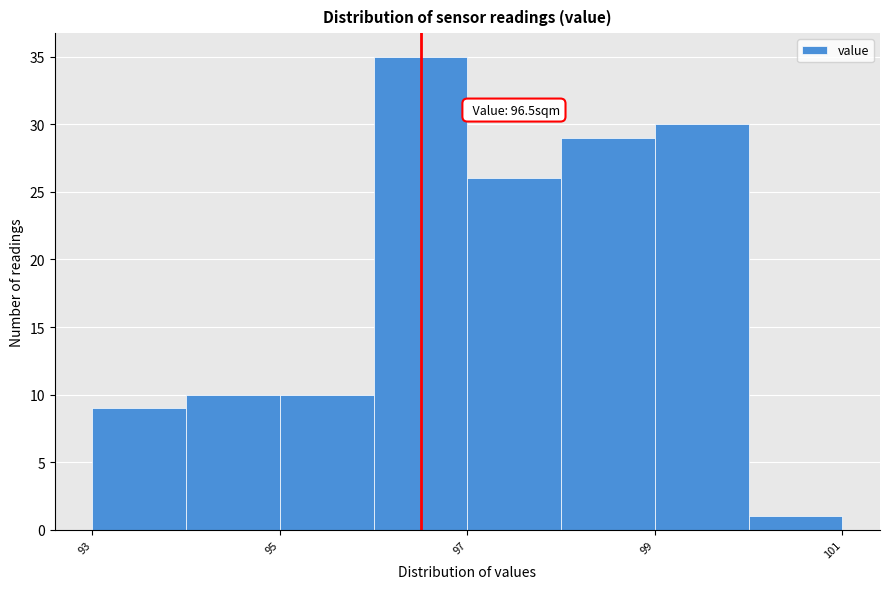

Which range on the x-axis has the tallest bar?

96 to 97